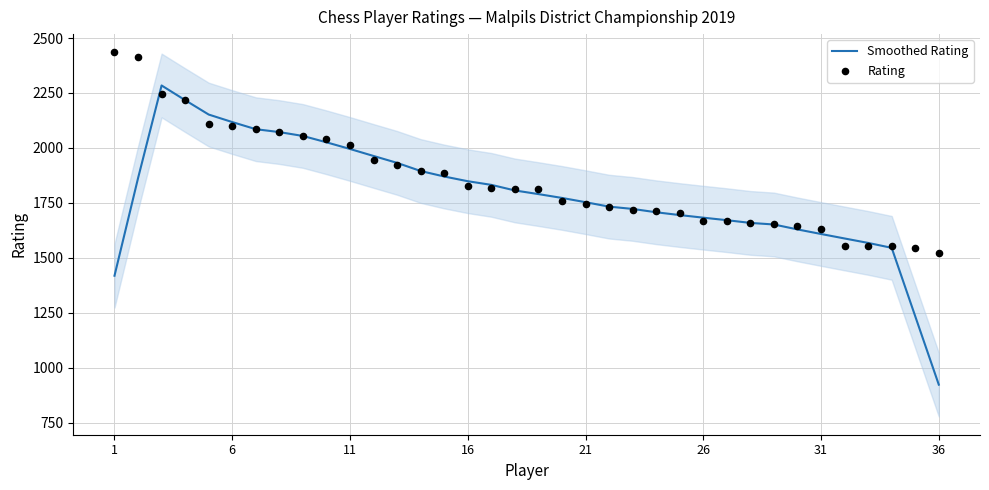

What are all the series names shown in the legend?

Smoothed Rating, Rating